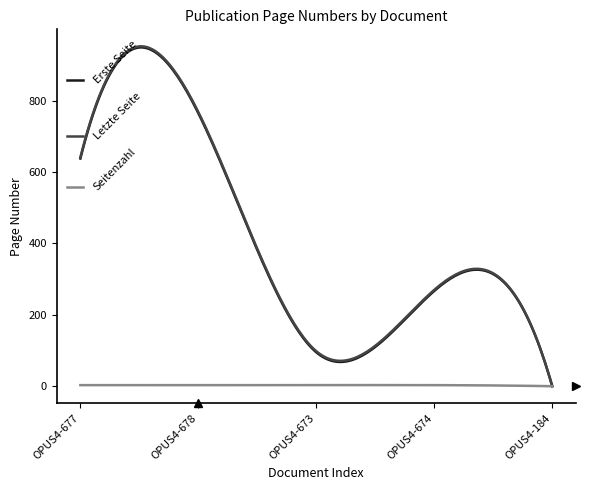

What is the maximum value shown in the chart?

952.4